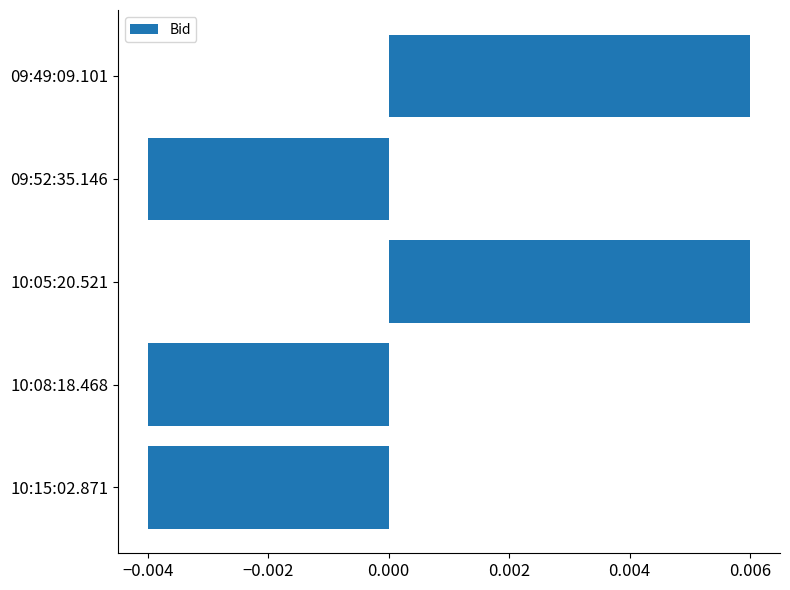

Which has a higher value, 10:05:20.521 or 10:15:02.871?

10:05:20.521